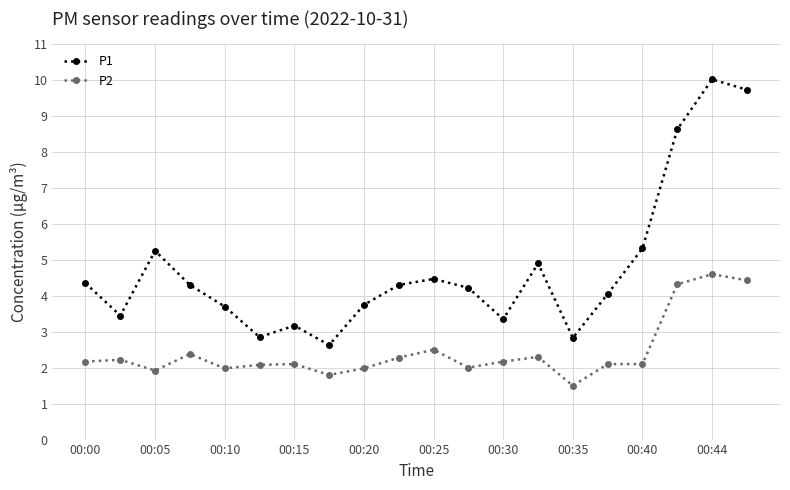

True or false: P1 has more than 2 interior local peaks.

True